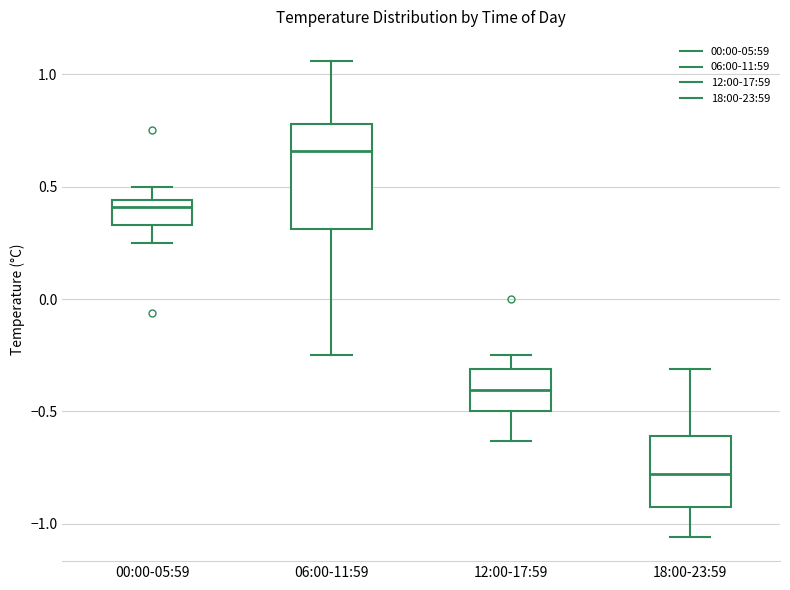

Reading left to right, transcribe this box plot: for each box, give where its median line is, the range the box spans, and where its two whiskers end, as read against the y-axis. The values are not printed on the chart, so give them approximately, as read against the axis.

00:00-05:59: median 0.40, box 0.35 to 0.45, whiskers 0.25 to 0.50
06:00-11:59: median 0.65, box 0.30 to 0.80, whiskers -0.25 to 1.05
12:00-17:59: median -0.40, box -0.50 to -0.30, whiskers -0.65 to -0.25
18:00-23:59: median -0.80, box -0.90 to -0.60, whiskers -1.05 to -0.30